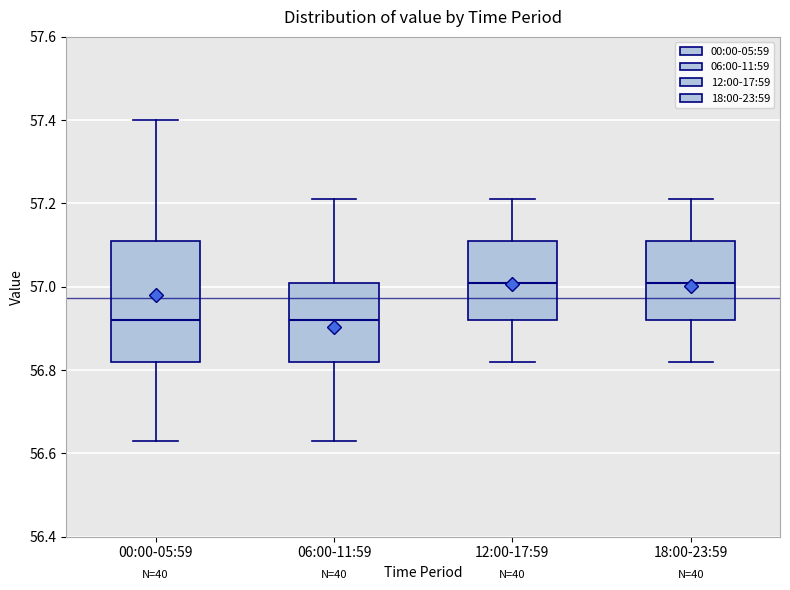

Where is the lower edge of the box for 12:00-17:59 on the y-axis? The values are not printed on the chart, so give them approximately, as read against the axis.

56.92